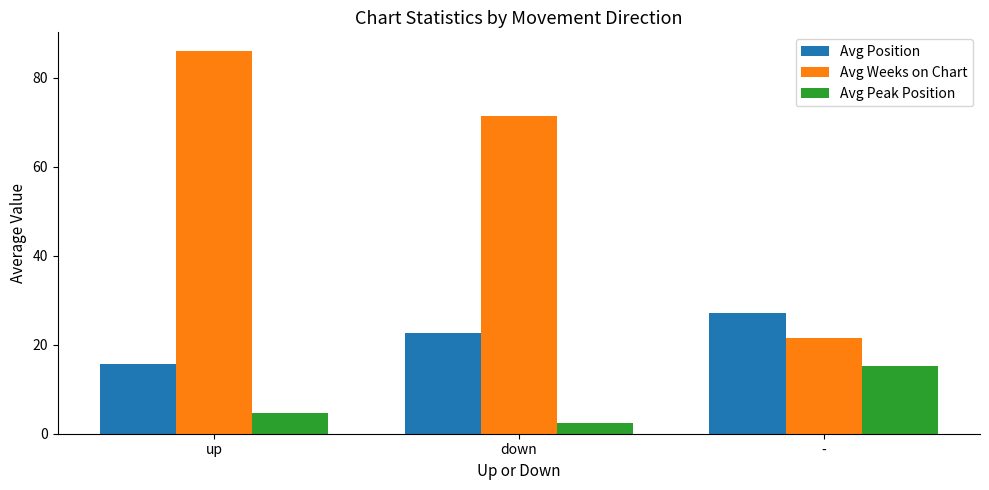

Is the value of Avg Peak Position at - greater than the value of Avg Weeks on Chart at up?

No